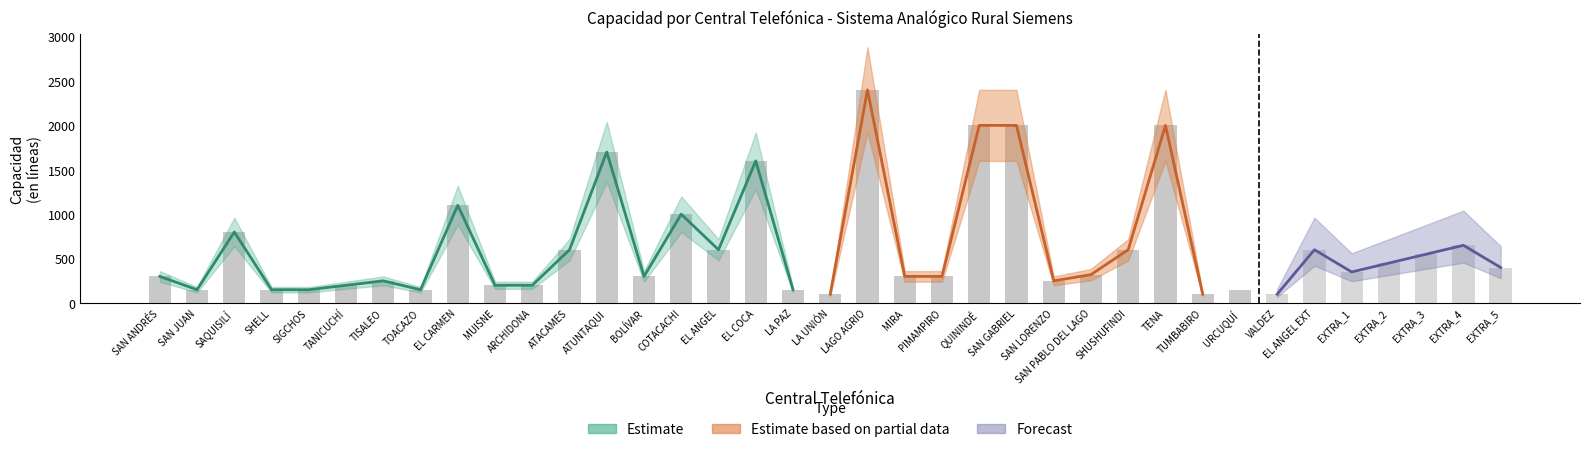

The value of Capacidad (líneas) at SAN GABRIEL is 2608. True or false?

False